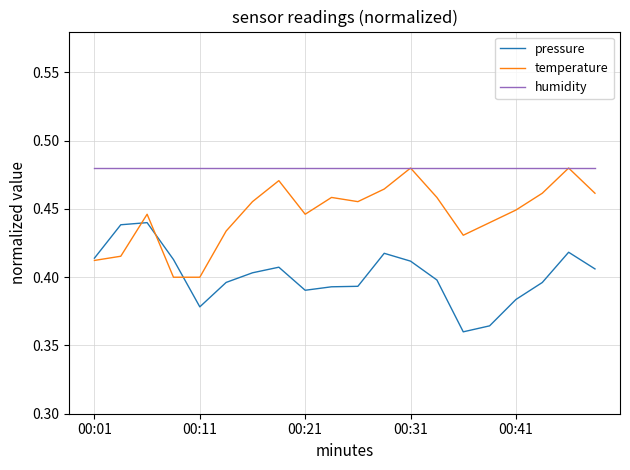

List the series in order of their overall mean, highest first.

humidity, temperature, pressure